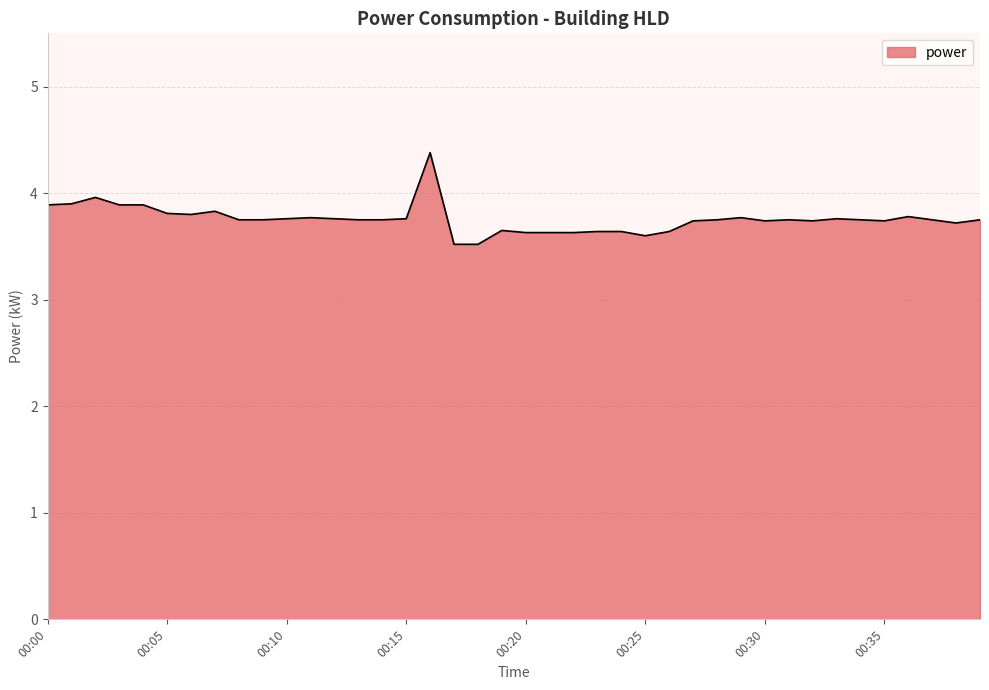

What is the maximum value shown in the chart?

4.4